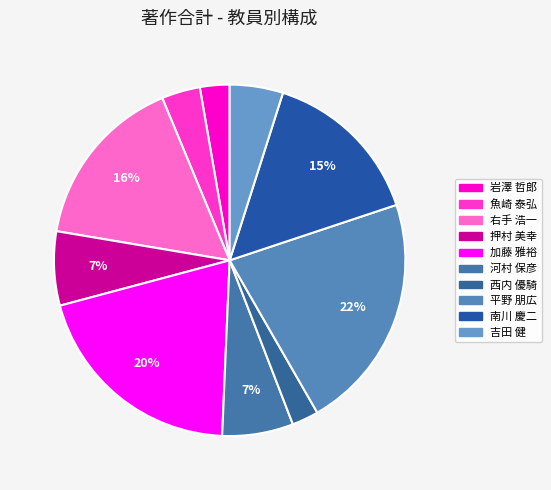

What is the ratio of the value at 右手 浩一 to the value at 河村 保彦?

2.5